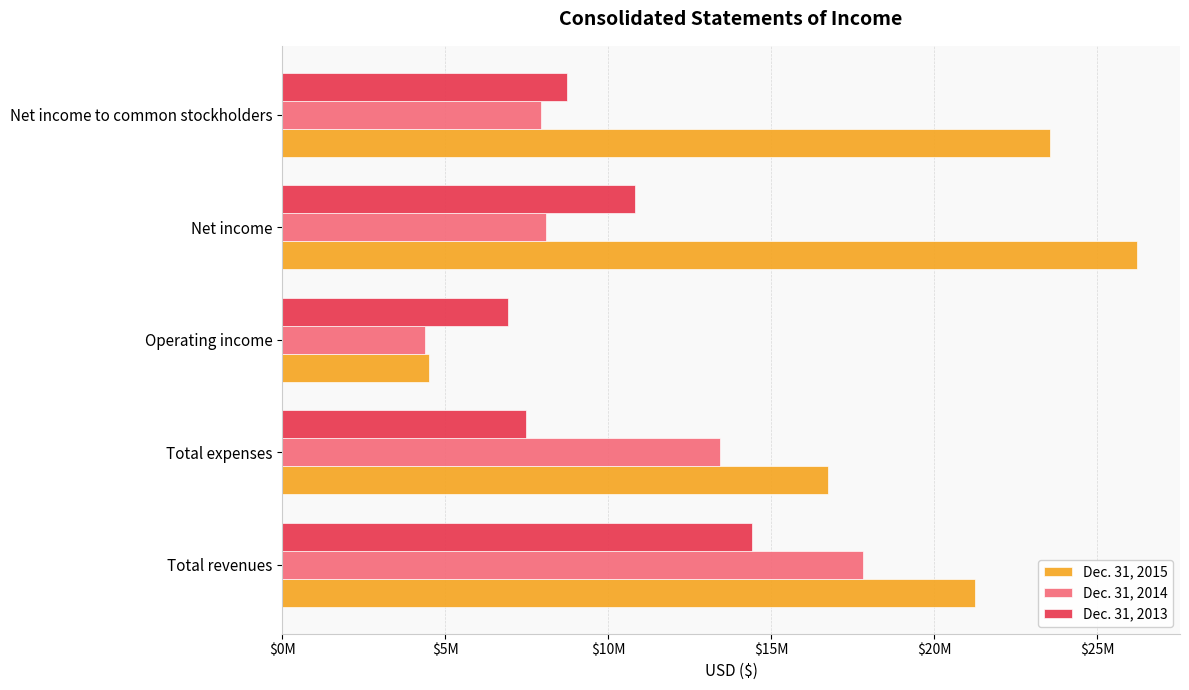

Reading right to left, list all the values displayed in this chart.

Dec. 31, 2015: 23569116	26236440	4511222	16732329	21243551
Dec. 31, 2014: 7929629	8095074	4386961	13433290	17820251
Dec. 31, 2013: 8732897	10817604	6922386	7486969	14409355